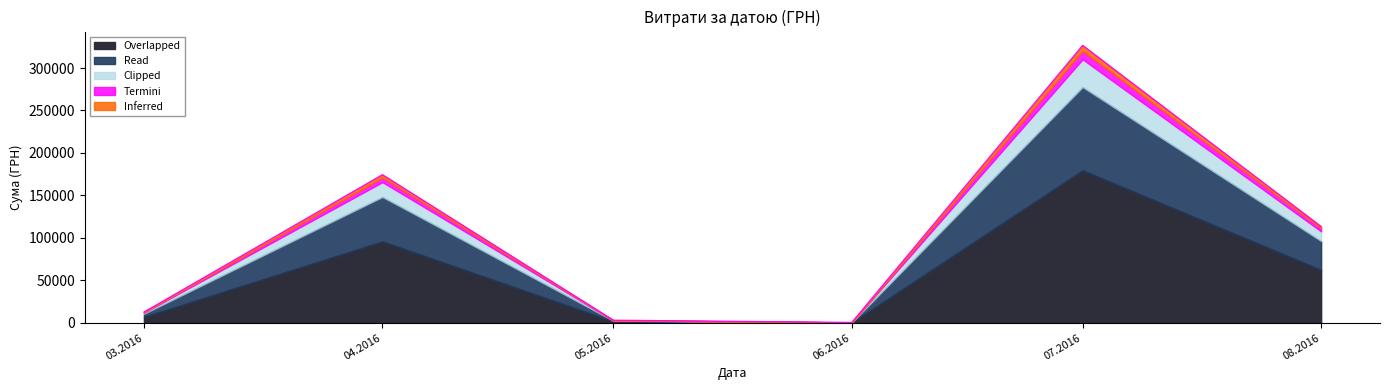

At which category is the sum across all series the highest?

07.2016